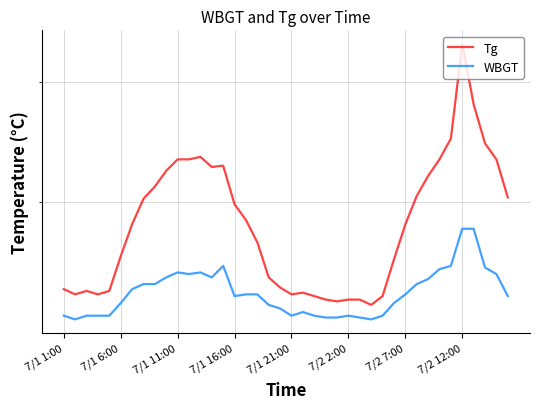

At how many categories does at least one series exceed 43?

1